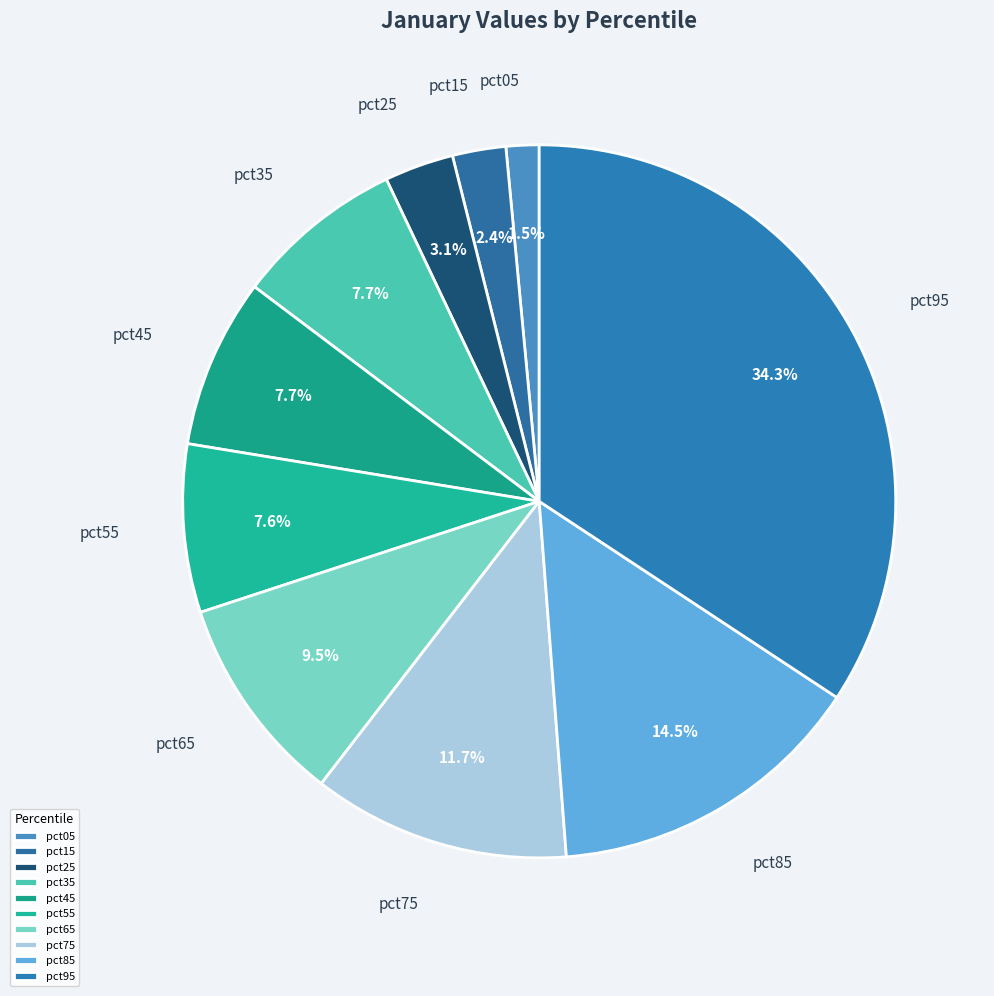

To the nearest percent, what is the average slice percentage?

10%